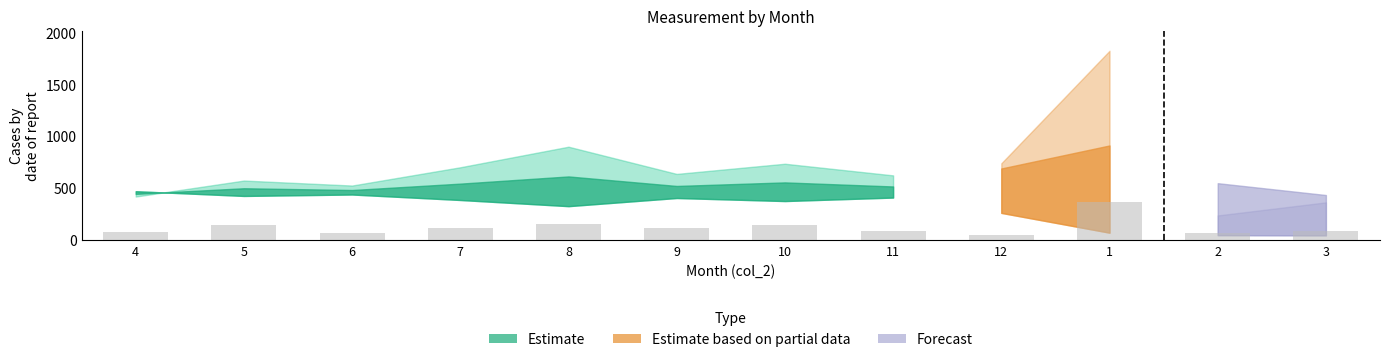

What value does the data have at 7?

119.4